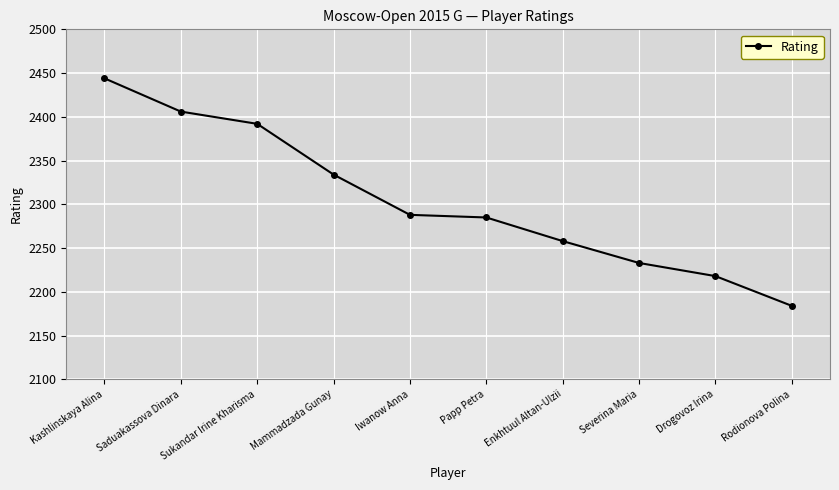

Reading right to left, what are all the values shown in this chart?

Rodionova Polina=2184	Drogovoz Irina=2218	Severina Maria=2233	Enkhtuul Altan-Ulzii=2258	Papp Petra=2285	Iwanow Anna=2288	Mammadzada Gunay=2334	Sukandar Irine Kharisma=2392	Saduakassova Dinara=2406	Kashlinskaya Alina=2444